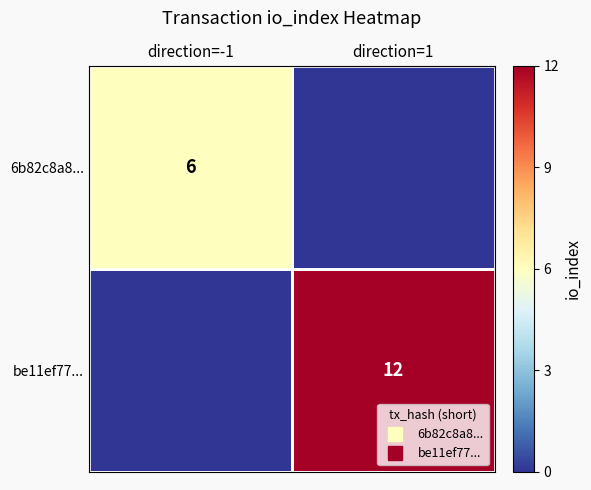

Count the number of data series in this chart.

2